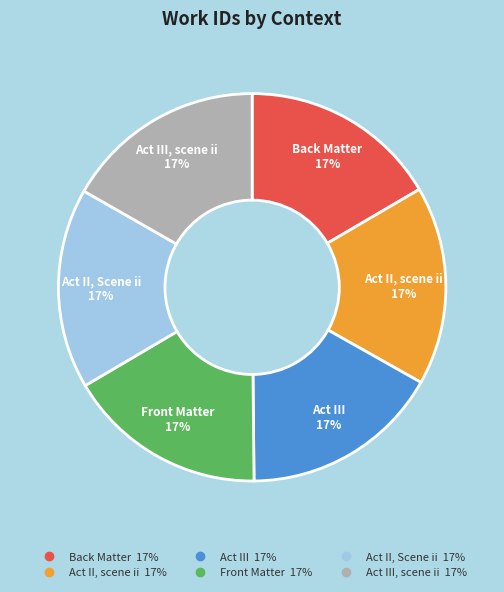

To the nearest percent, what is the average slice percentage?

17%